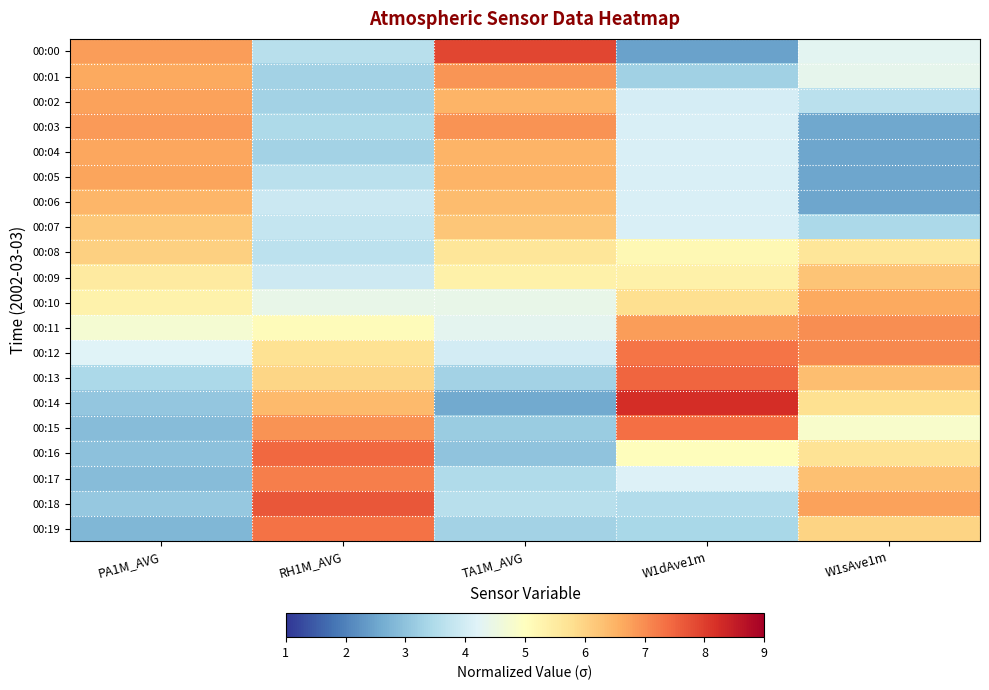

Which category has the lowest value across all series?

W1dAve1m